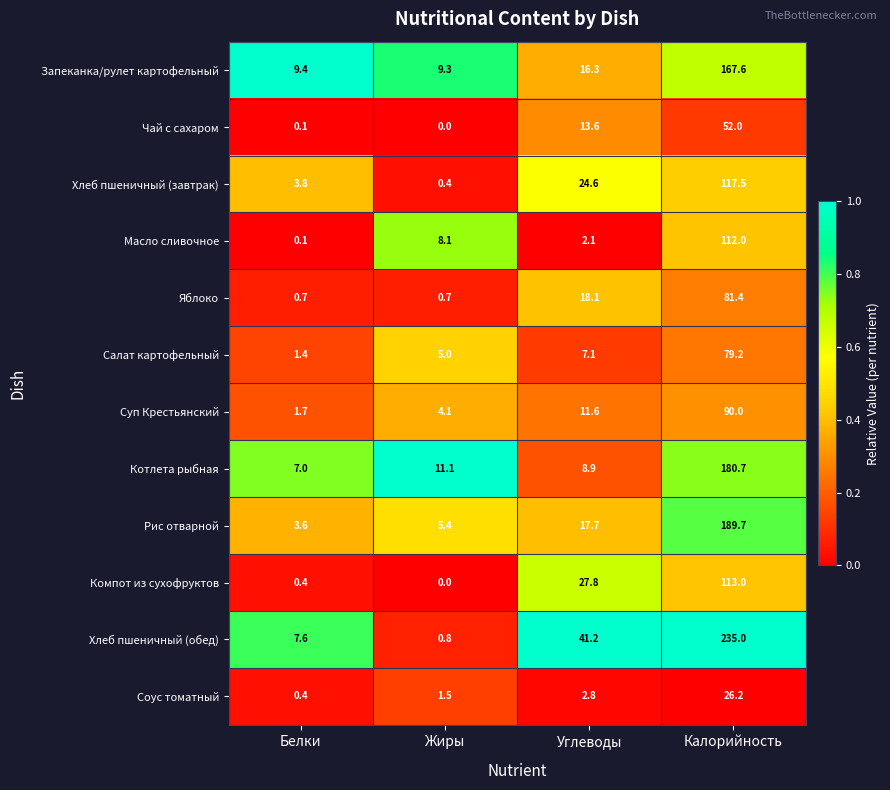

How many distinct data groups are displayed?

12